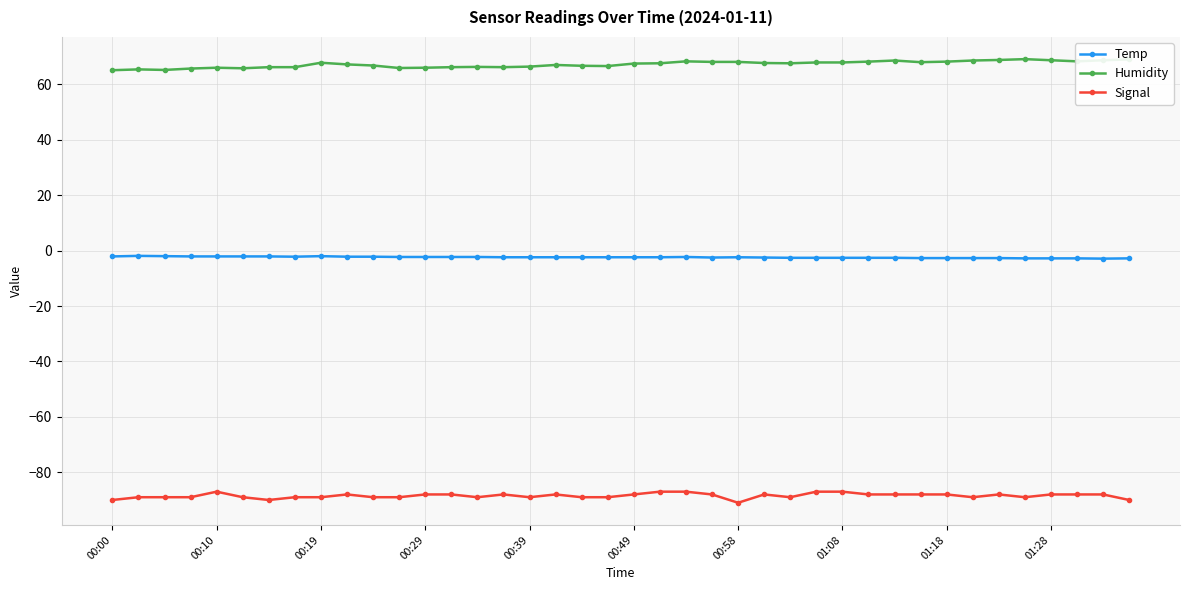

Rank the series by their maximum value, from lowest to highest.

Signal, Temp, Humidity